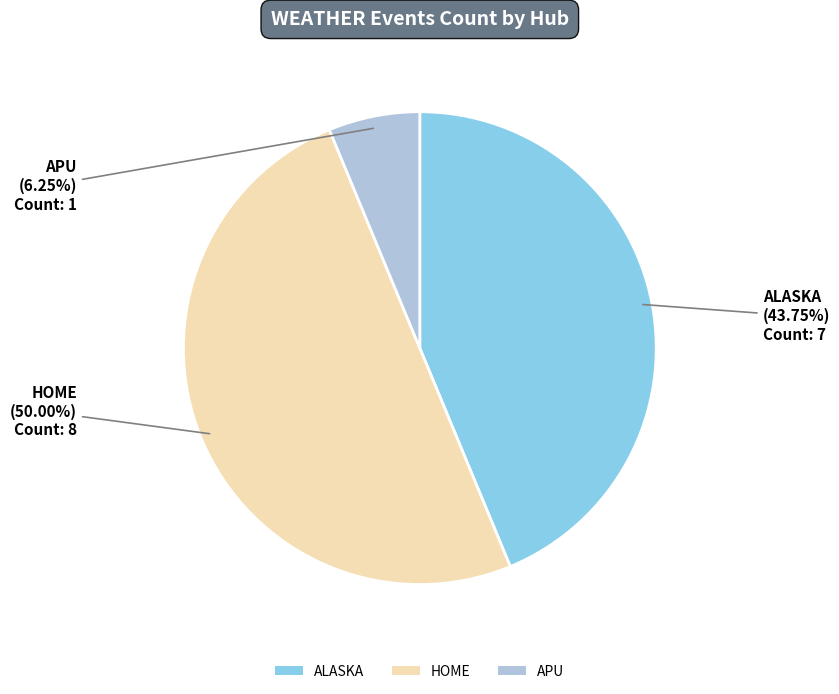

Do HOME and ALASKA together represent more than half of the pie?

Yes